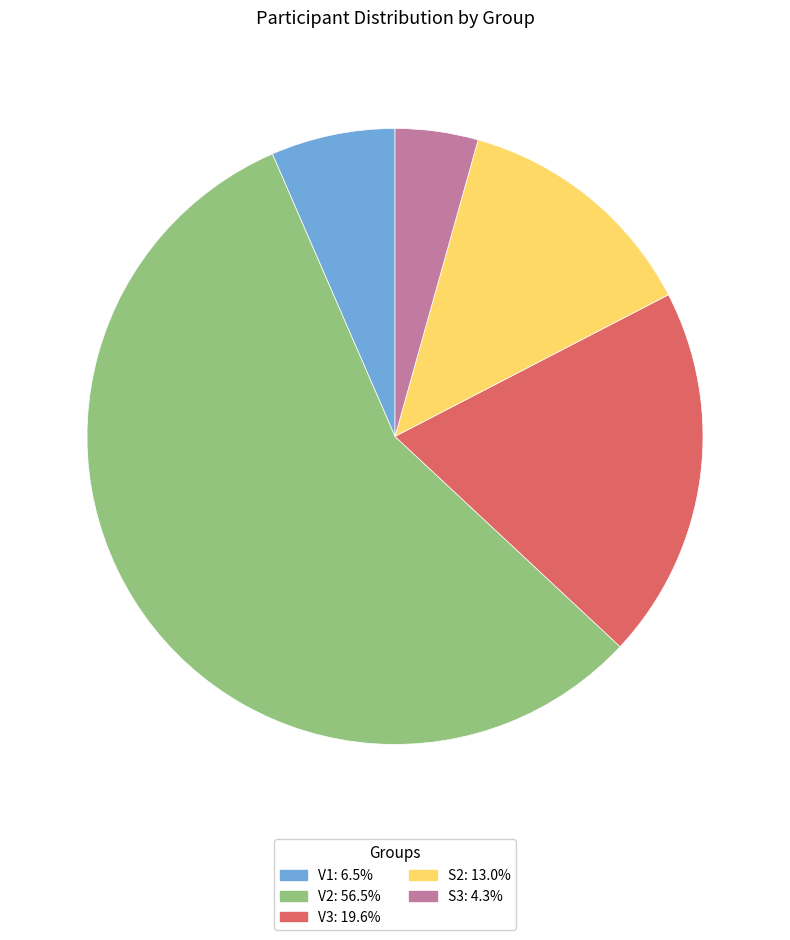

Count the number of slices in the pie.

5